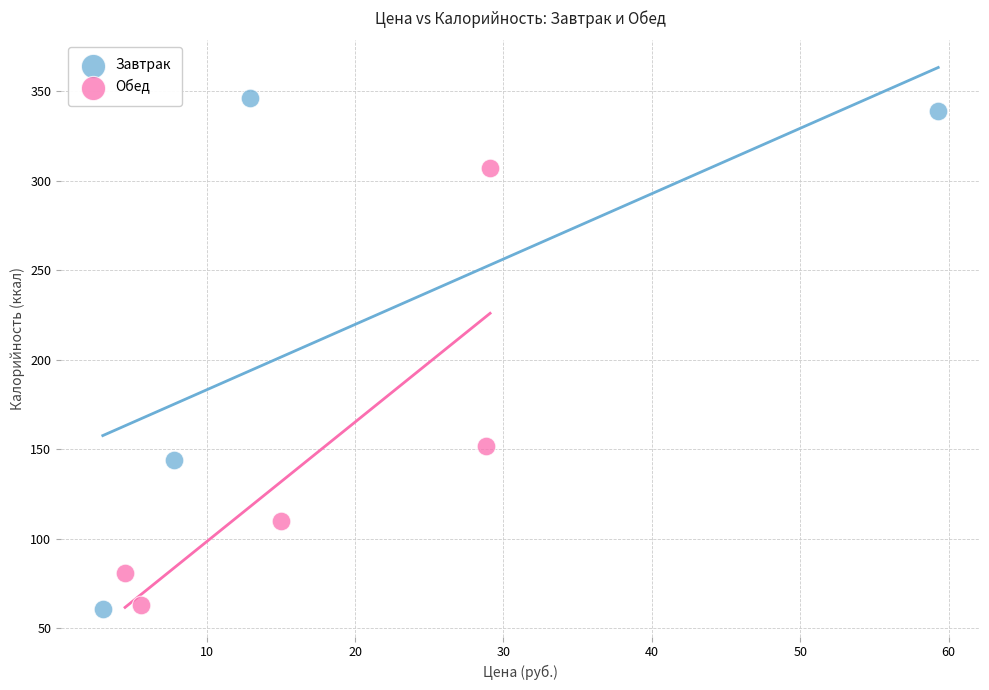

Which series has the largest Y range (max minus min)?

Завтрак